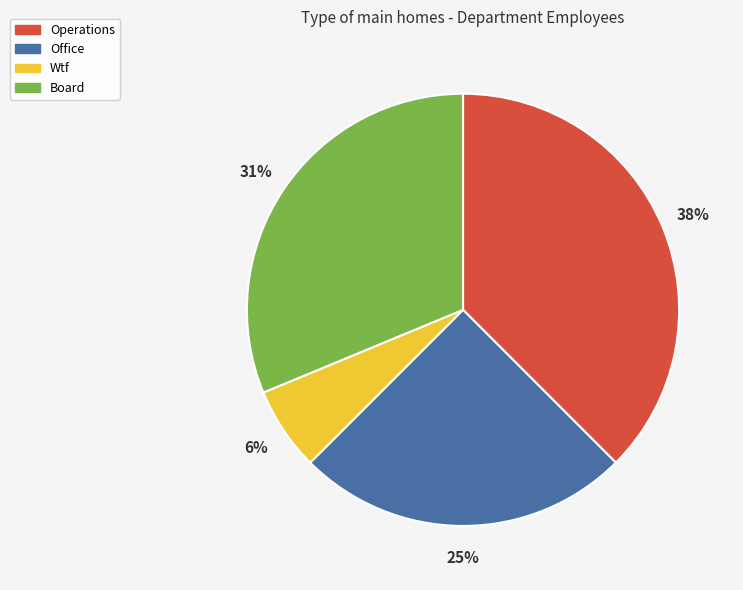

Count the number of slices in the pie.

4